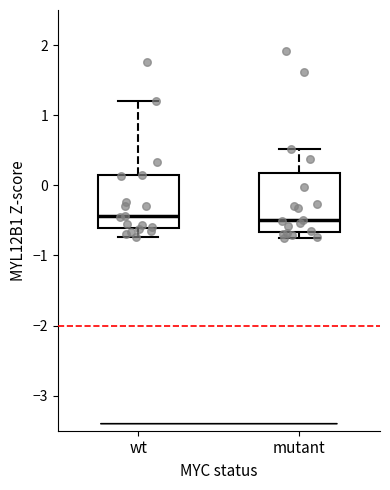

Reading left to right, read every box against the y-axis: the position of its median line, the range the box covers, and the ends of its whiskers. The values are not printed on the chart, so give them approximately, as read against the axis.

wt: median -0.4, box -0.6 to 0.1, whiskers -0.7 to 1.2
mutant: median -0.5, box -0.7 to 0.2, whiskers -0.7 (just below the box's lower edge) to 0.5